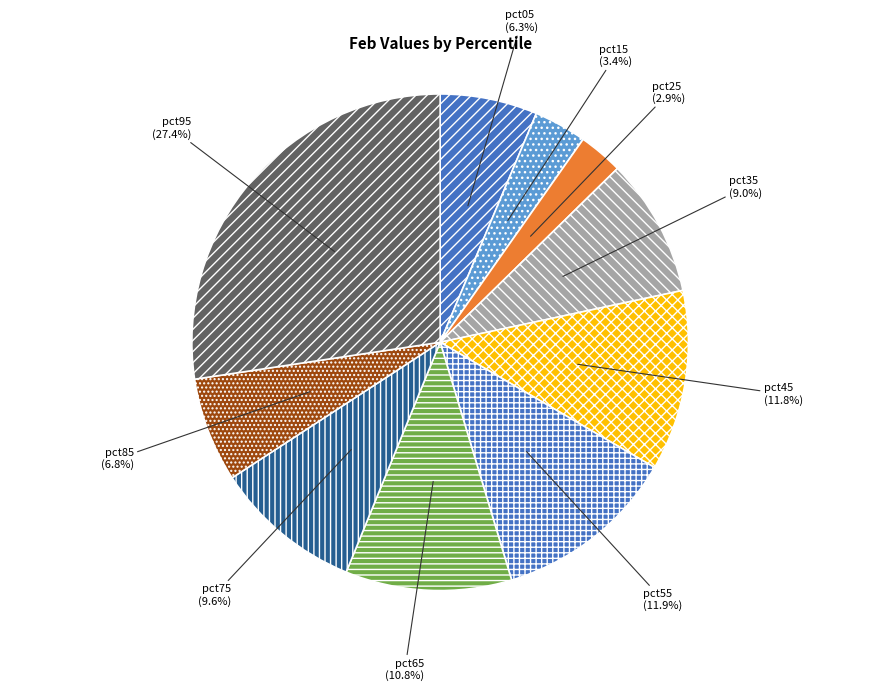

To the nearest percent, what portion does pct55 represent?

12%